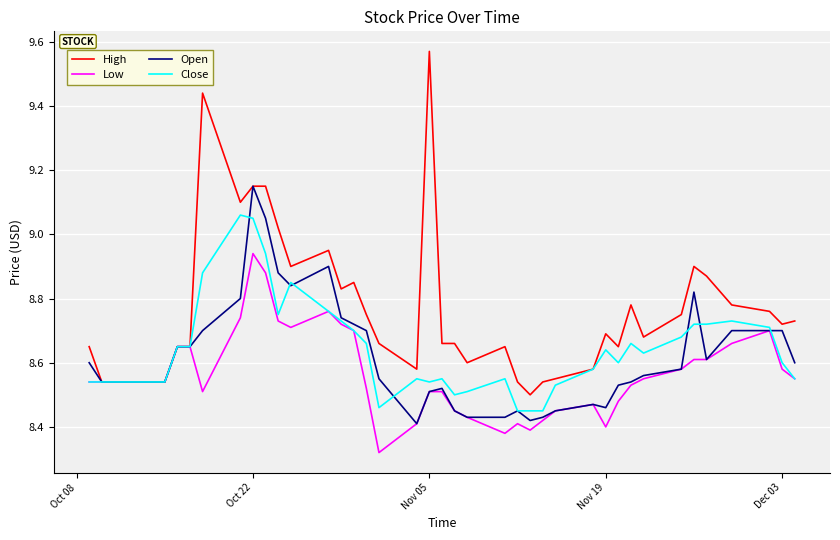

Which series has the largest total across all categories?

High